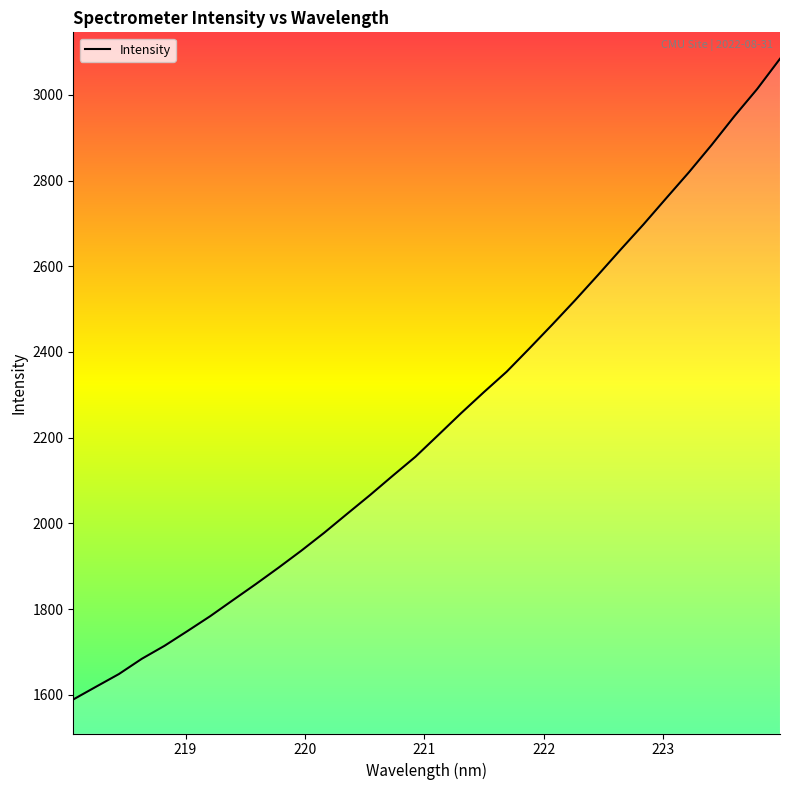

What is the minimum value shown in the chart?

1588.9